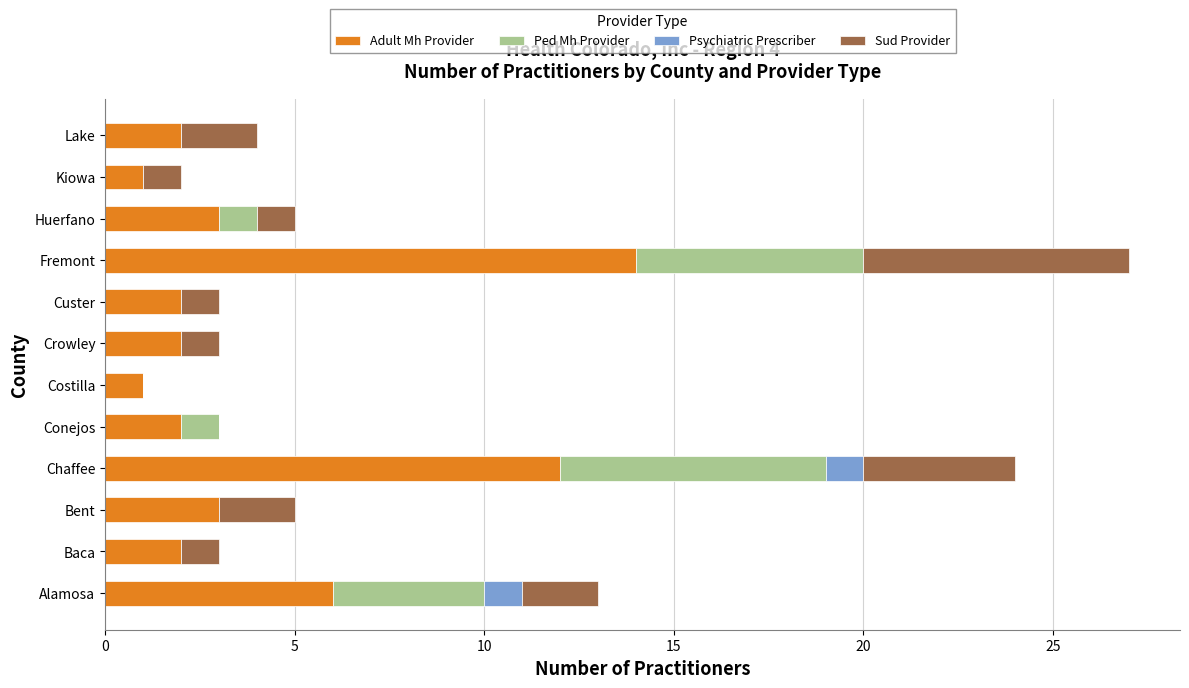

What is the sum of the Adult Mh Provider values at Lake and Kiowa?

3